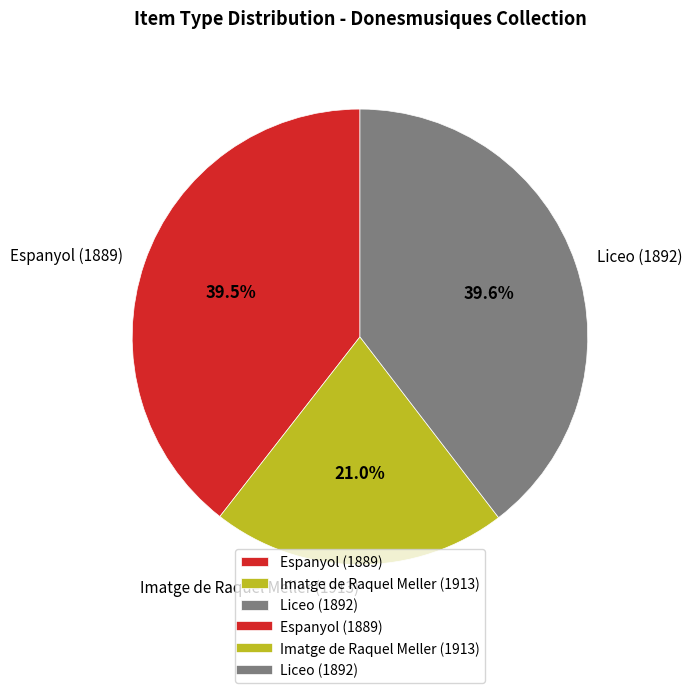

Does any single category account for the majority?

No